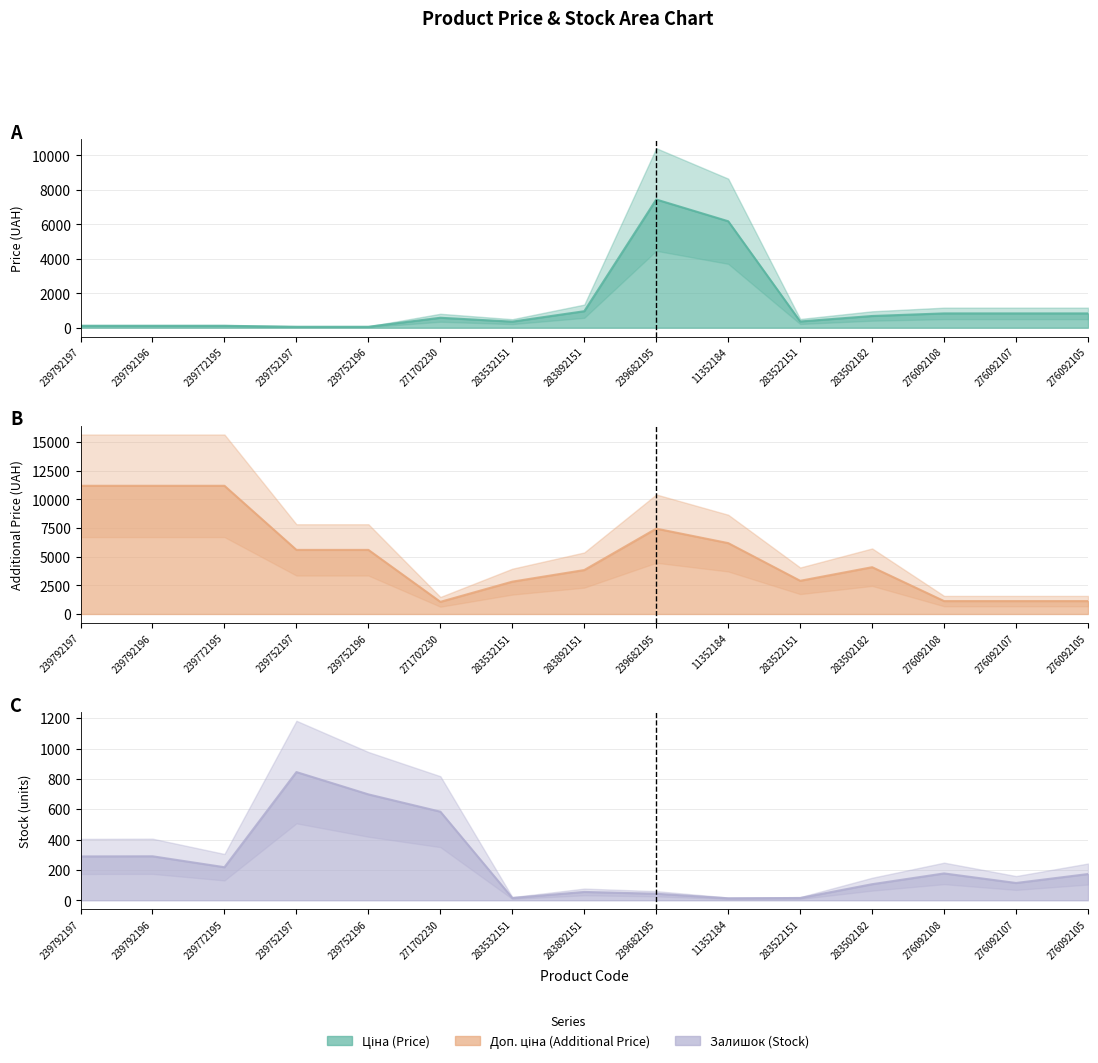

Which series ends up on top after the final intersection of Ціна and Залишок?

Ціна